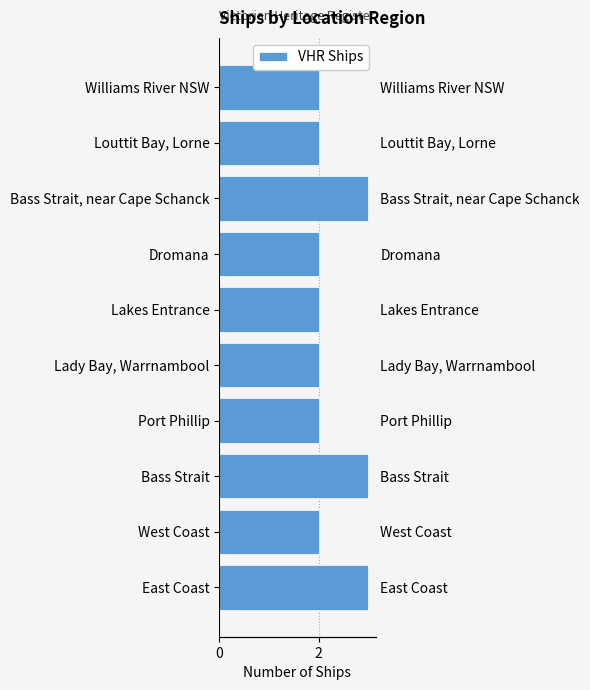

What is the minimum value shown in the chart?

2